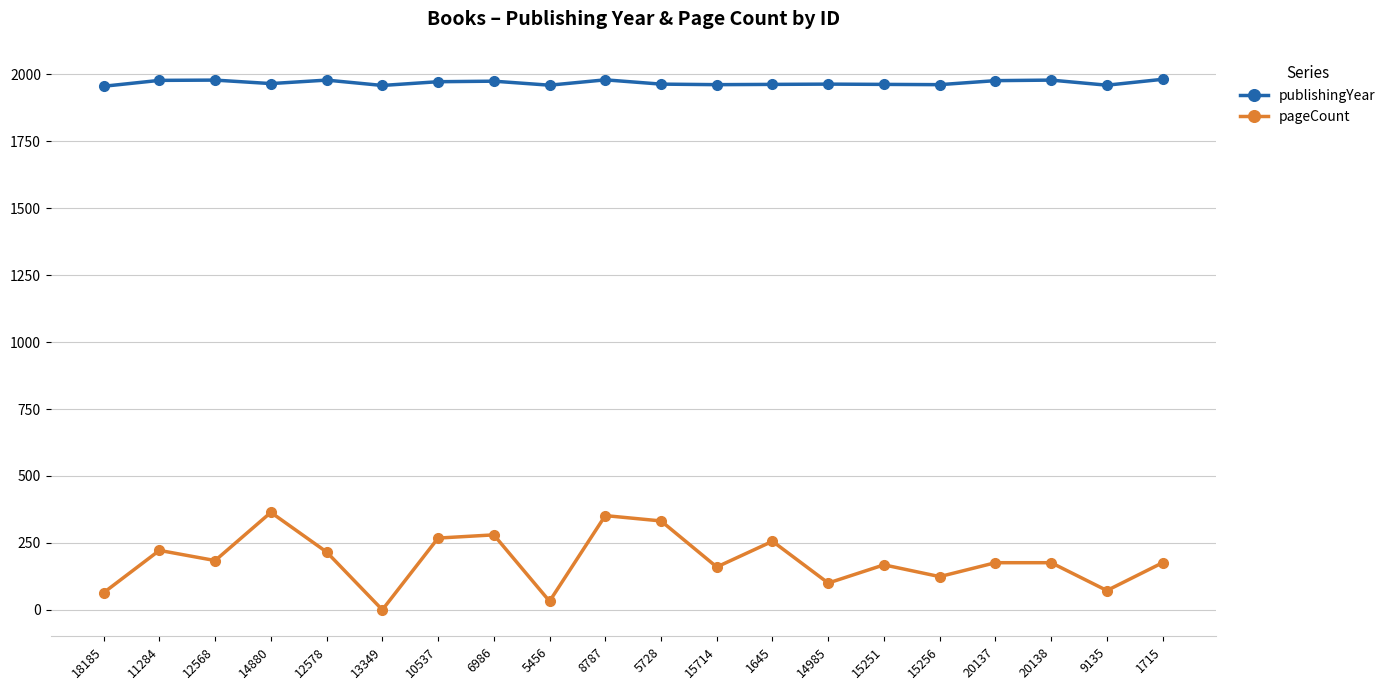

The pageCount series shows 231 at 15714. True or false?

False